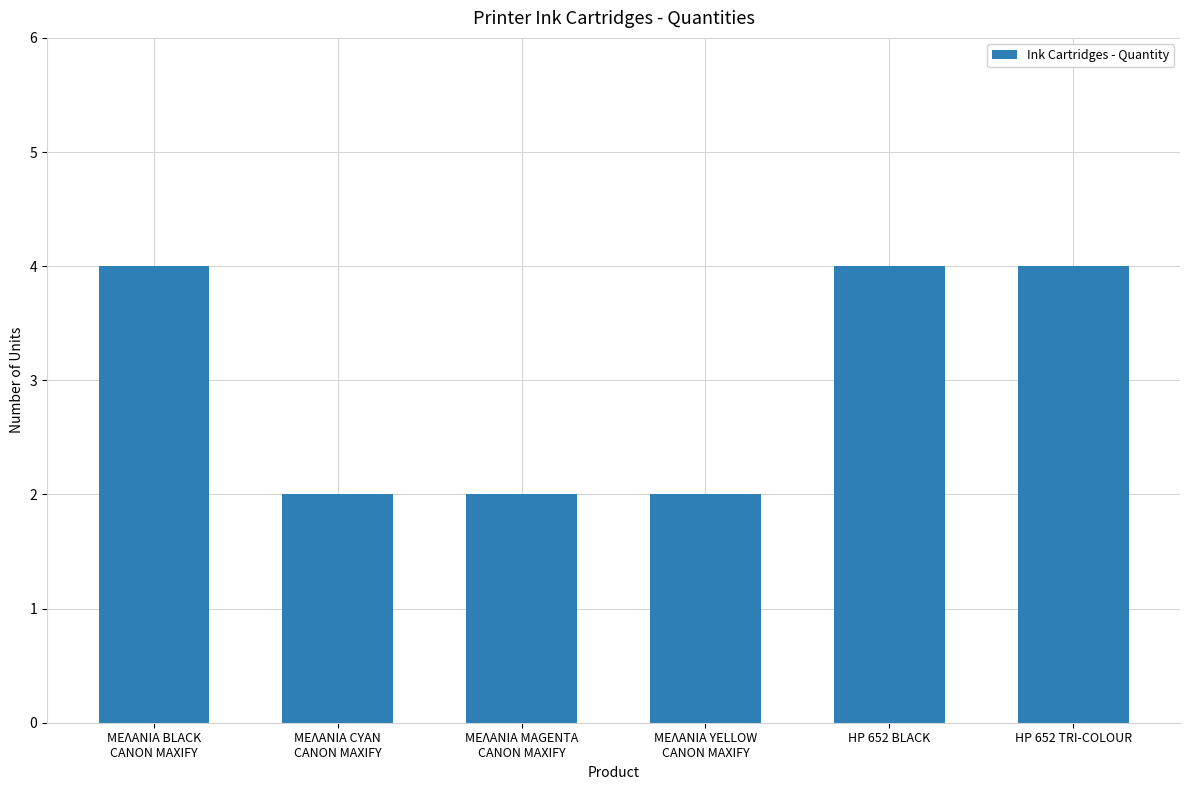

What is the greatest value displayed?

4